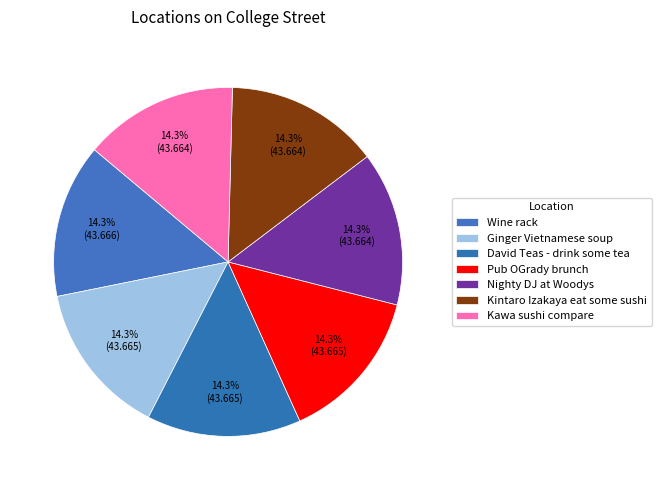

To the nearest percent, what is the average slice percentage?

14%